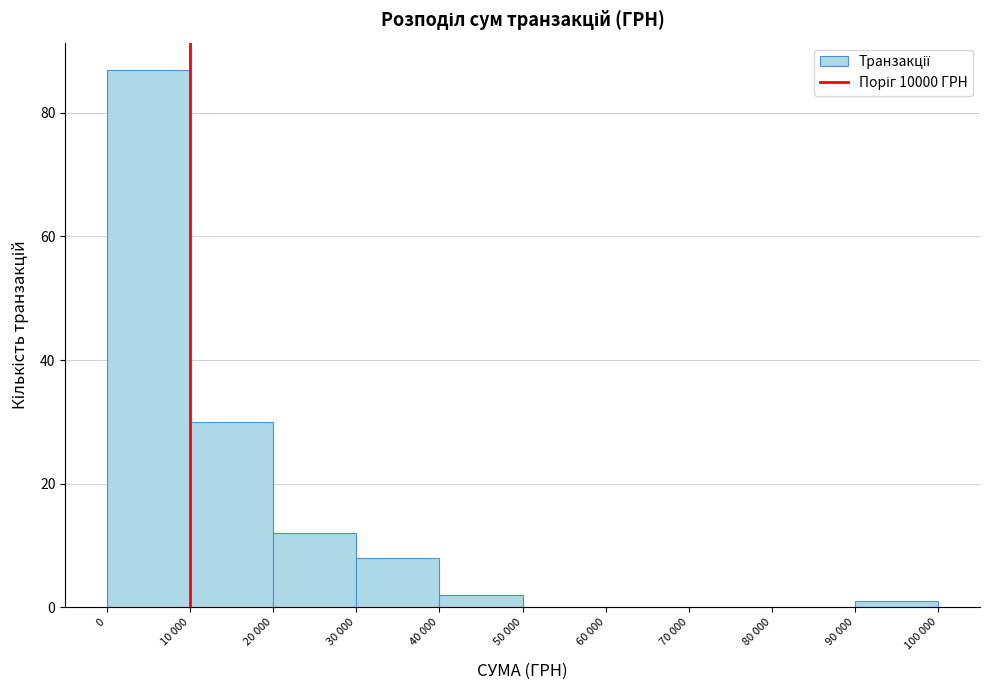

Reading left to right, list all the values displayed in this chart.

0=87	10 000=30	20 000=12	30 000=8	40 000=2	50 000=0	60 000=0	70 000=0	80 000=0	90 000=1